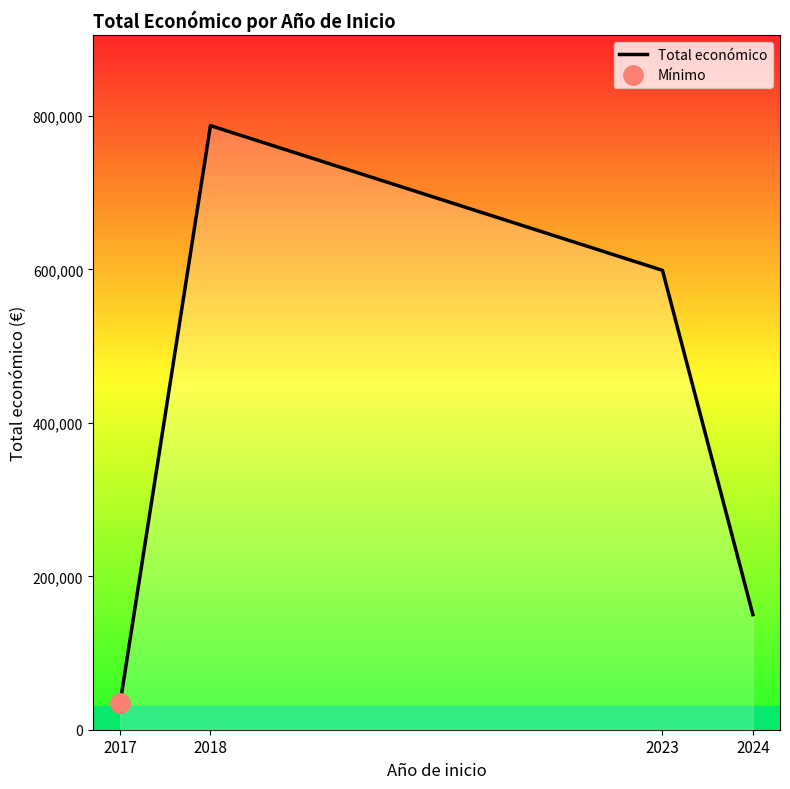

Is it true that the value at 2018 is 787545?

True